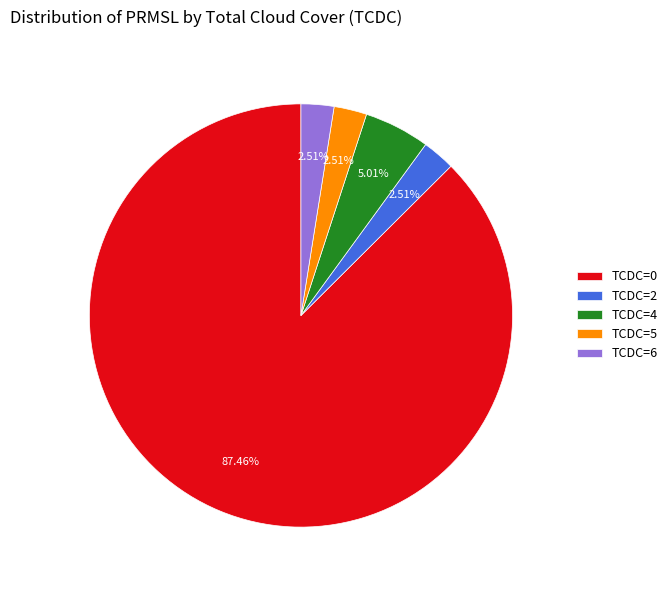

To the nearest percent, what portion does TCDC=0 represent?

87%